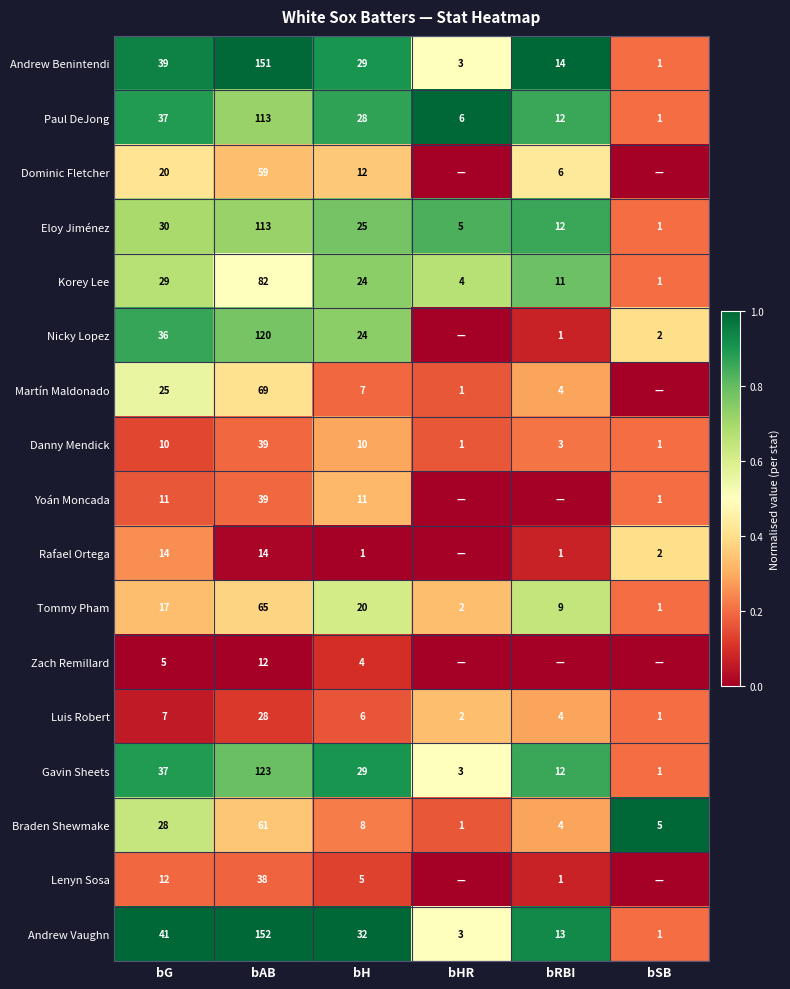

What is the total value across all series at bRBI?

7.6